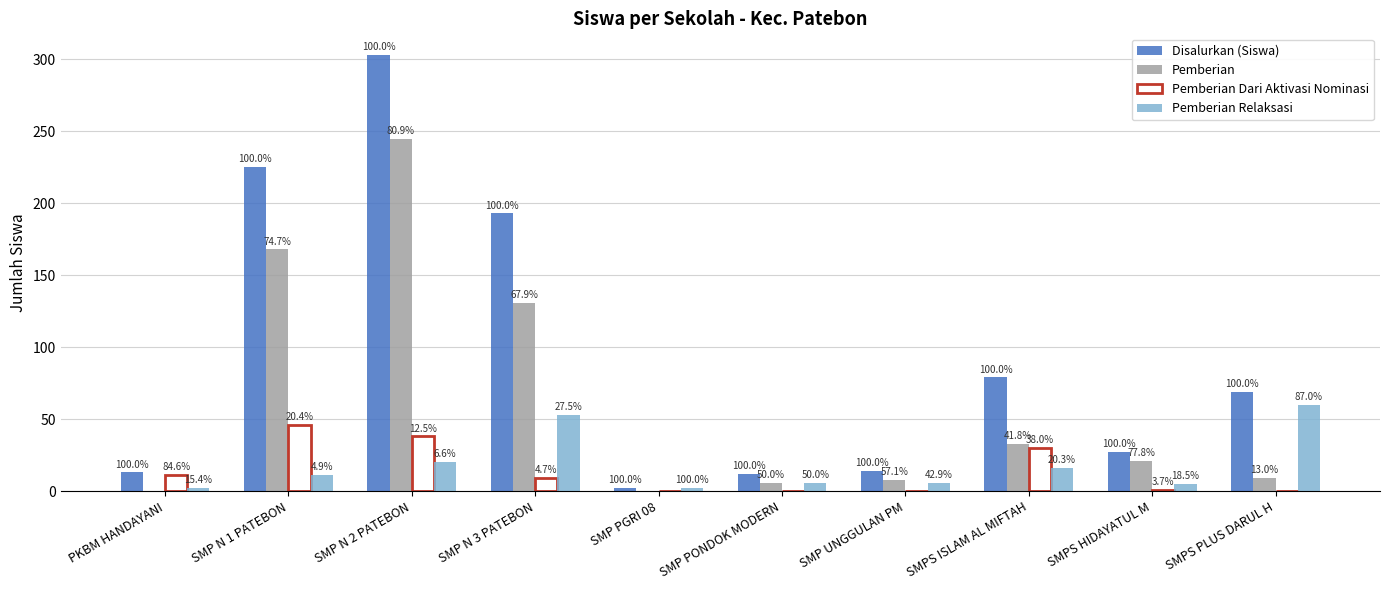

Are the bars grouped side by side (vs. stacked)?

Yes